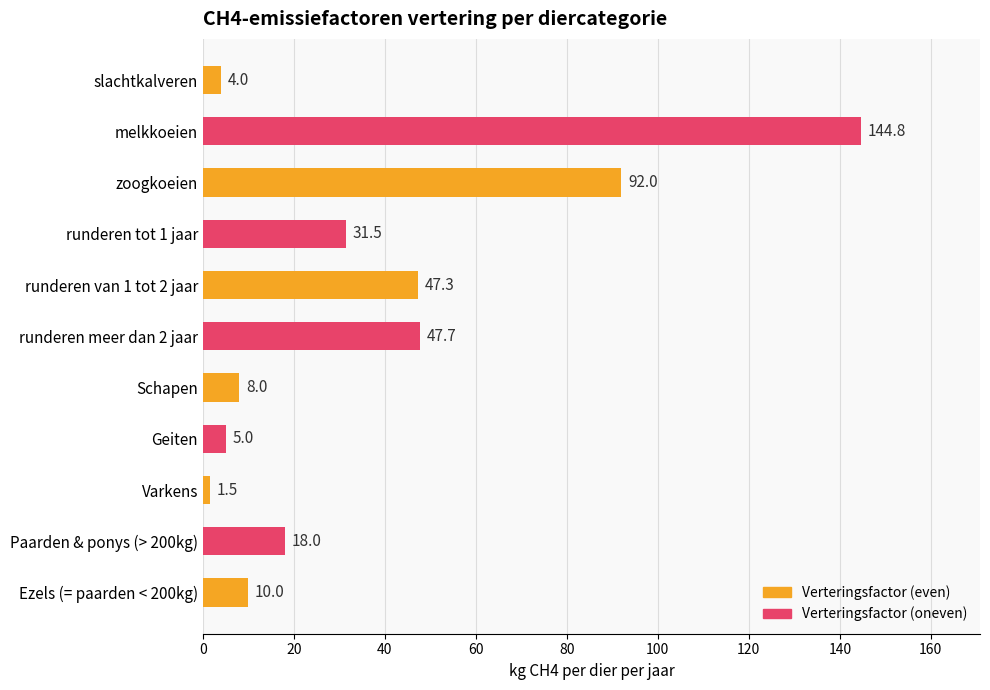

Rank the categories by value from highest to lowest.

melkkoeien, zoogkoeien, runderen meer dan 2 jaar, runderen van 1 tot 2 jaar, runderen tot 1 jaar, Paarden & ponys (> 200kg), Ezels (= paarden < 200kg), Schapen, Geiten, slachtkalveren, Varkens